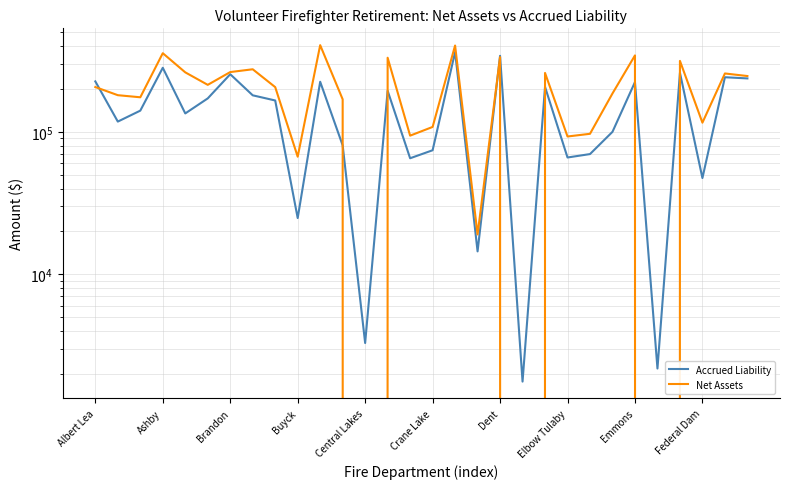

What is the difference between the maximum and second lowest values in the Accrued Liability series?

361359.5